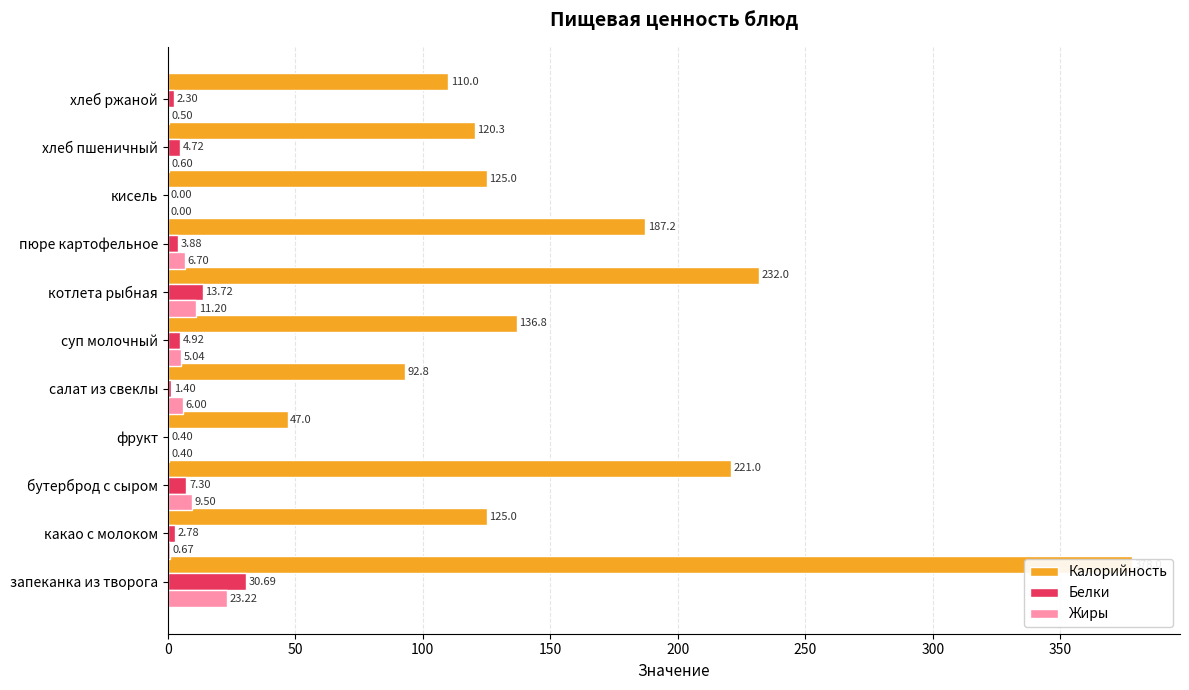

Are the bars grouped side by side (vs. stacked)?

Yes